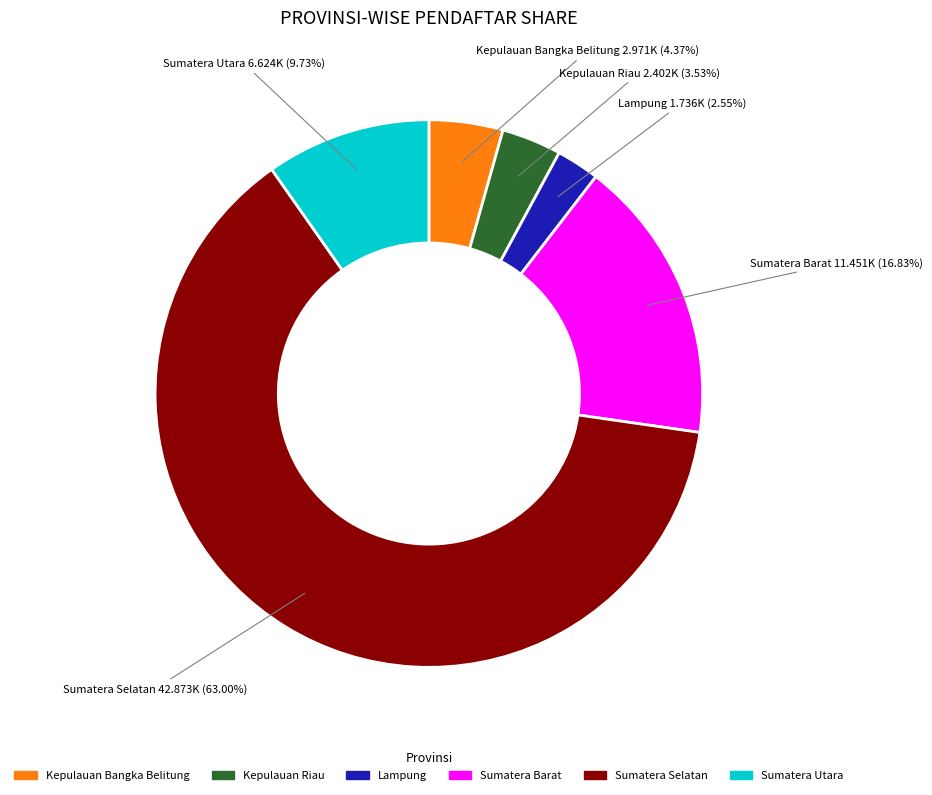

What is the largest slice in the pie chart?

Sumatera Selatan